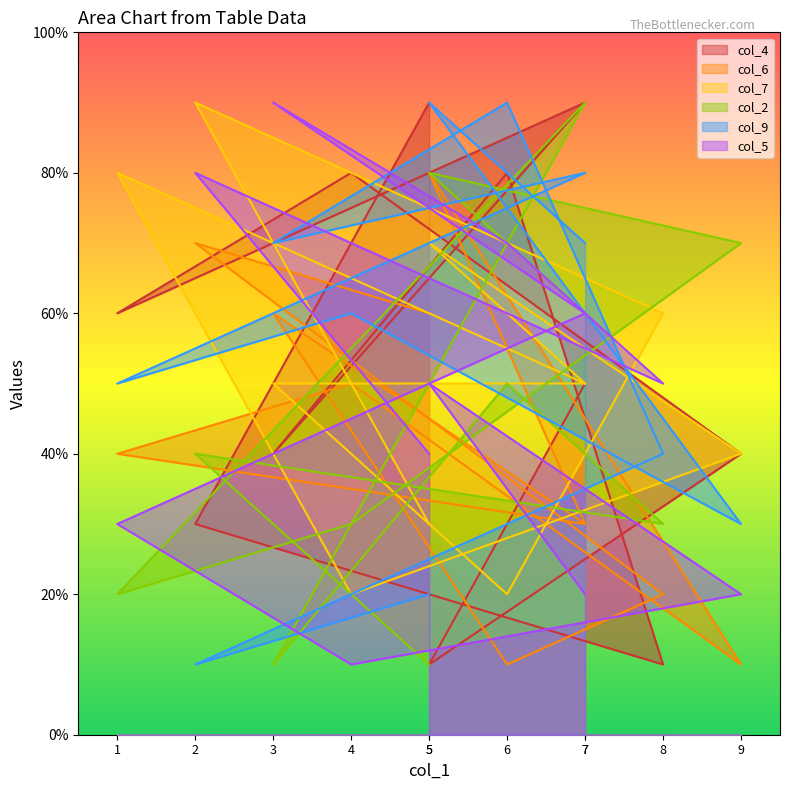

At which category is the sum across all series the highest?

7